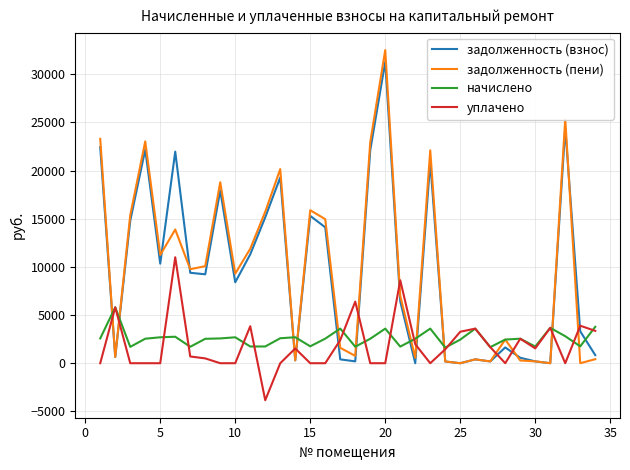

What are all the series names shown in the legend?

задолженность (взнос), задолженность (пени), начислено, уплачено